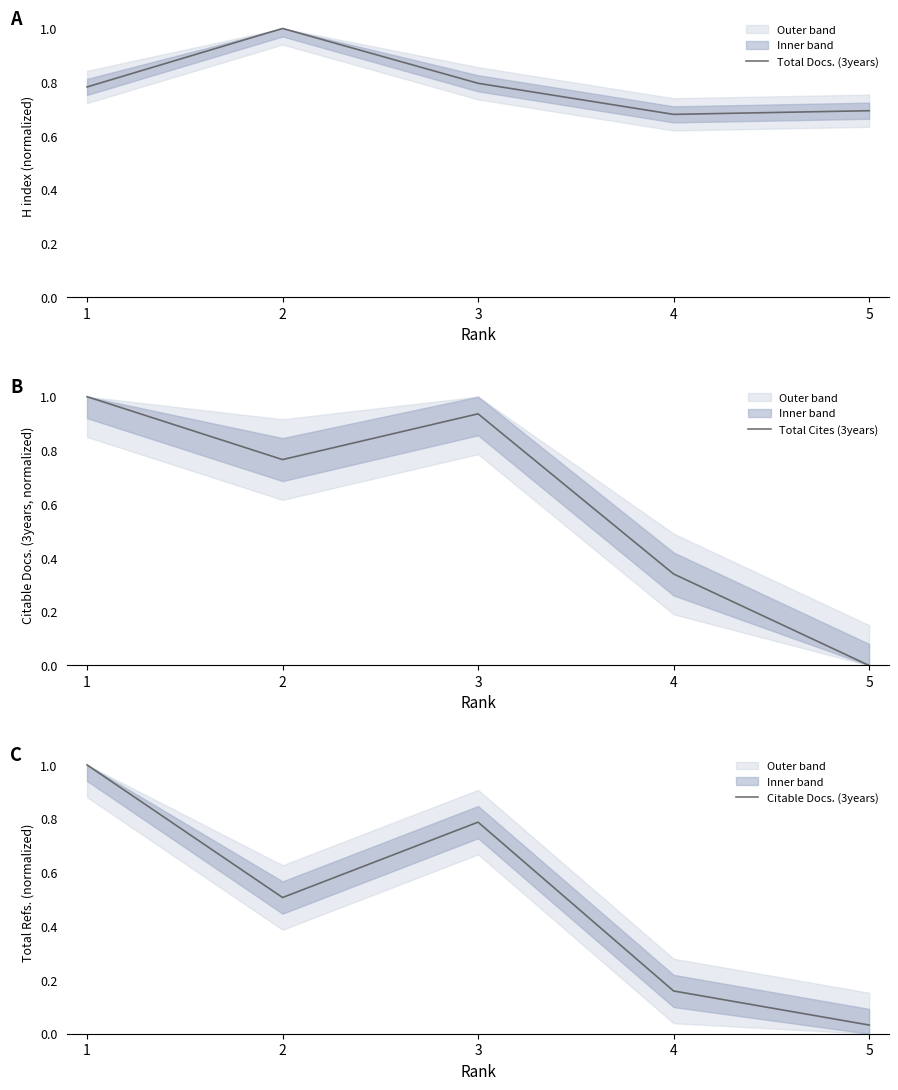

What are all the series names shown in the legend?

Total Docs. (3years), Total Cites (3years), Citable Docs. (3years)